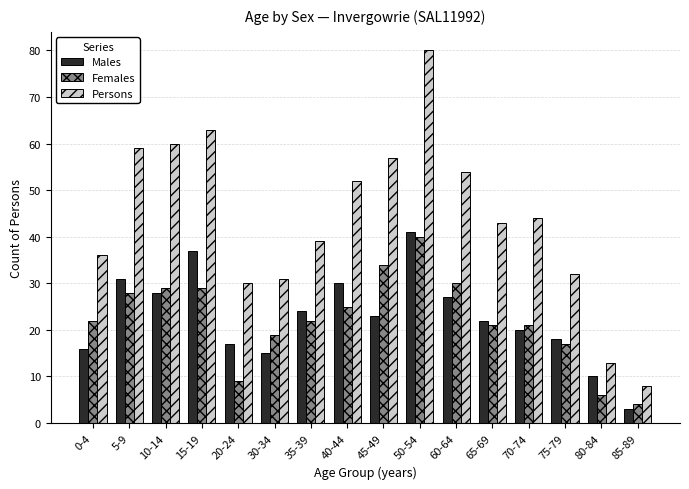

What is the difference between the maximum and minimum values in the Females series?

36